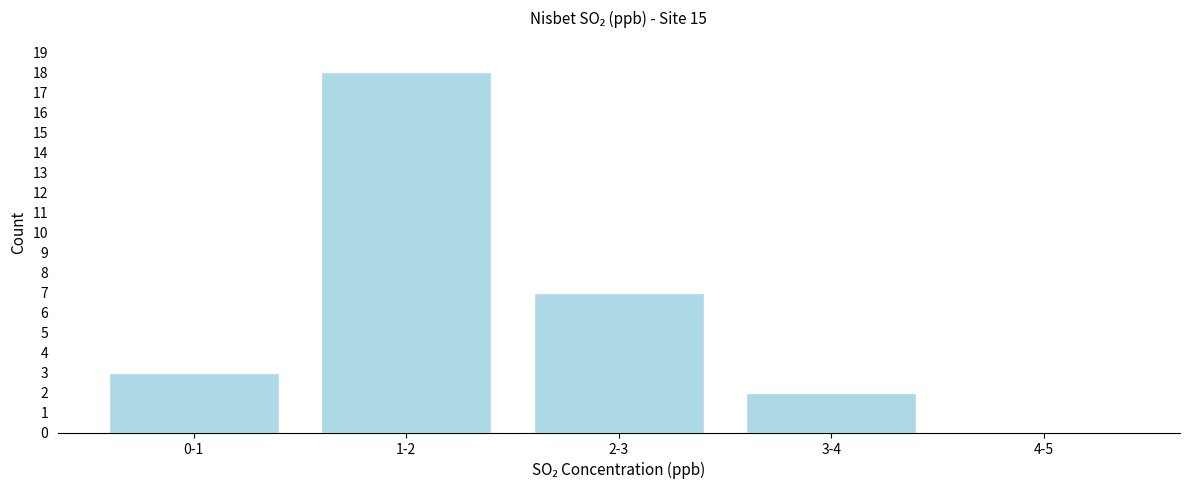

Reading right to left, extract all data points from this chart.

4-5=0	3-4=2	2-3=7	1-2=18	0-1=3